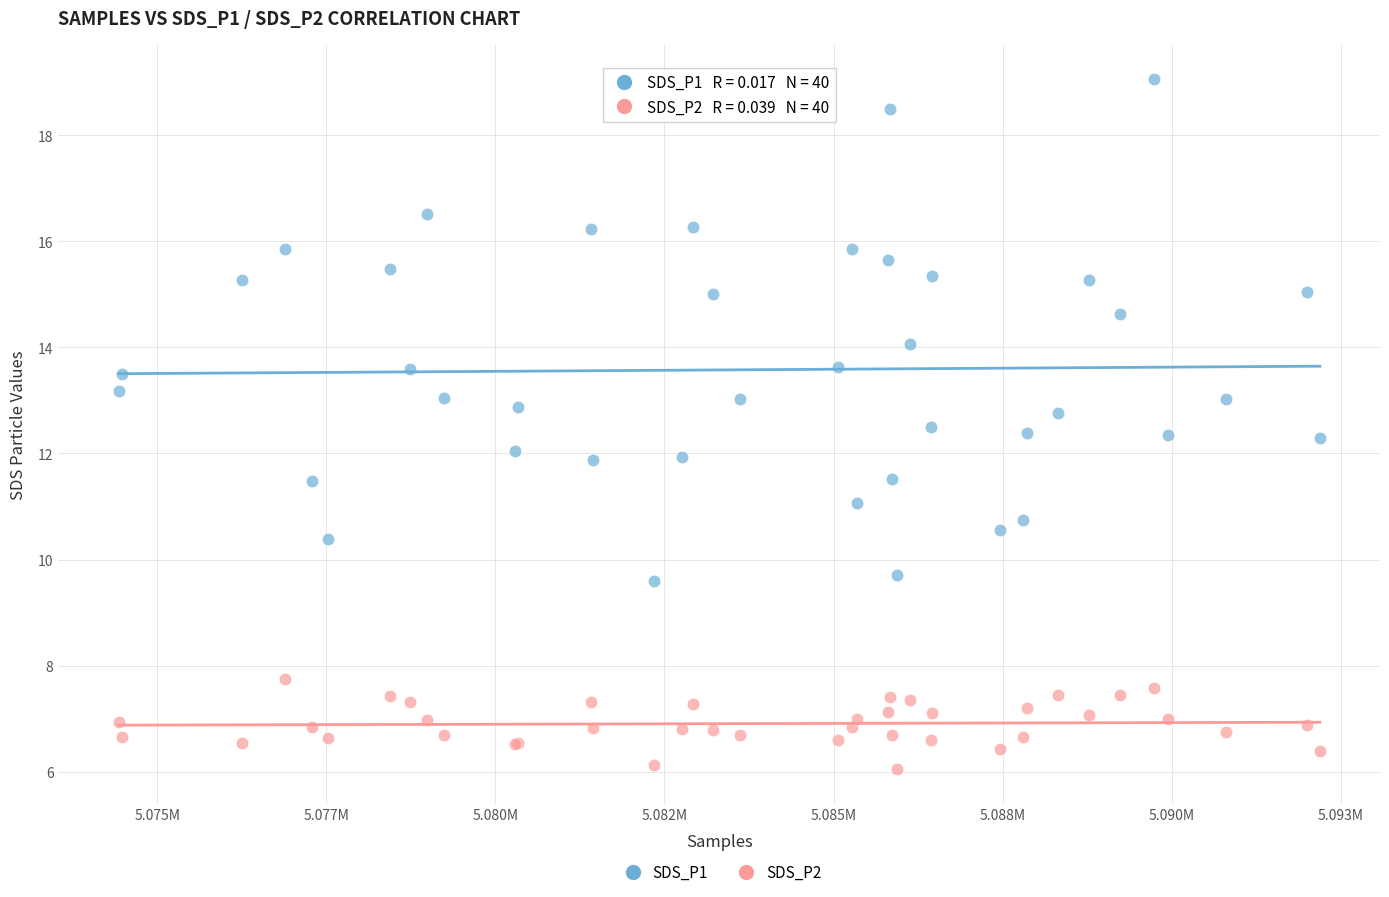

What is the X range (max minus min) for the scatter plot?

17766.0